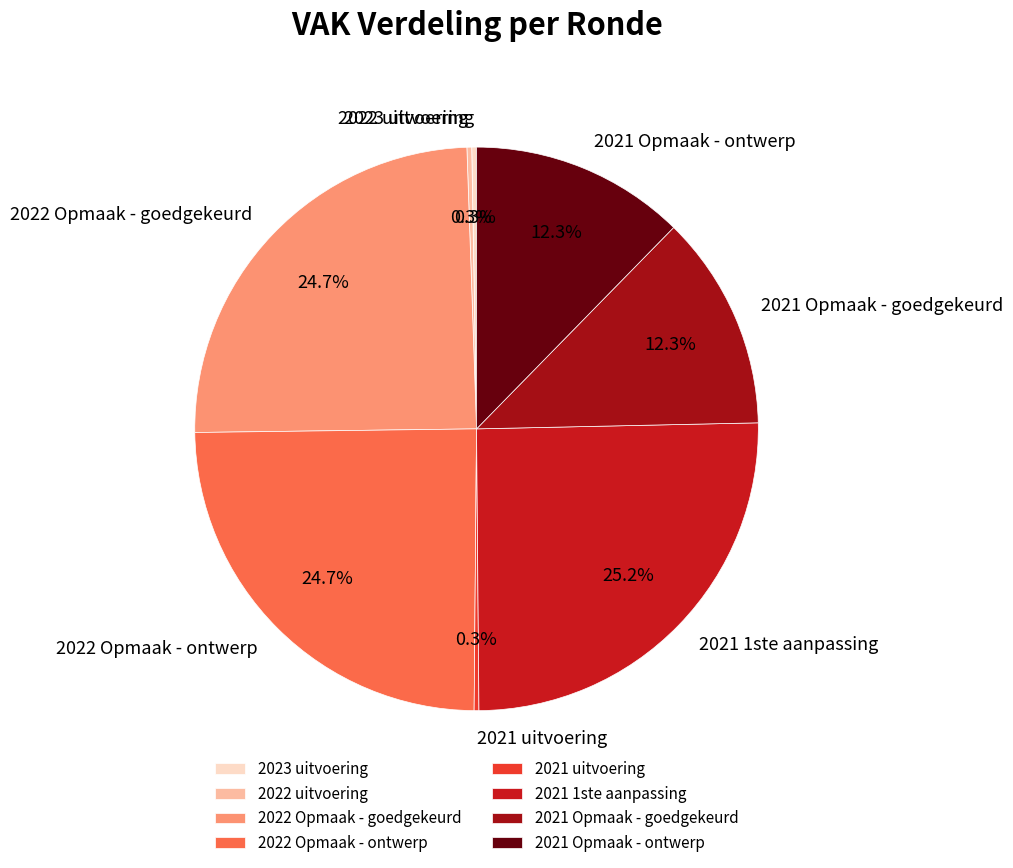

Which category has the biggest portion of the pie?

2021 1ste aanpassing